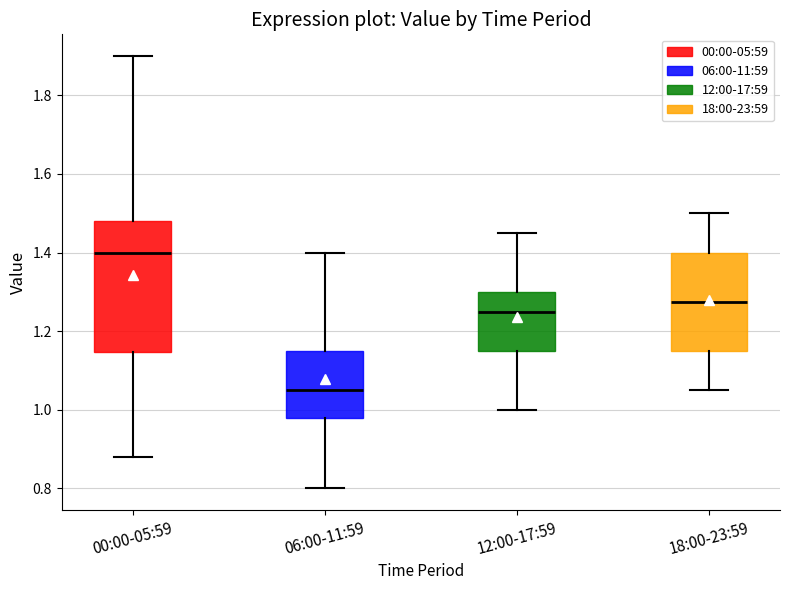

Where does the upper whisker of the box for 18:00-23:59 end on the y-axis? The values are not printed on the chart, so give them approximately, as read against the axis.

1.50